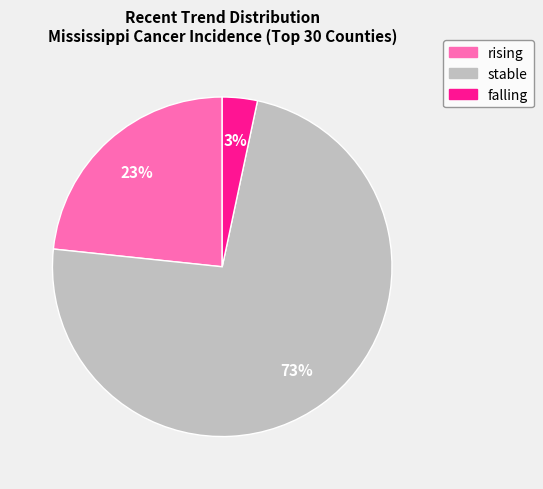

Between falling and rising, which is larger?

rising